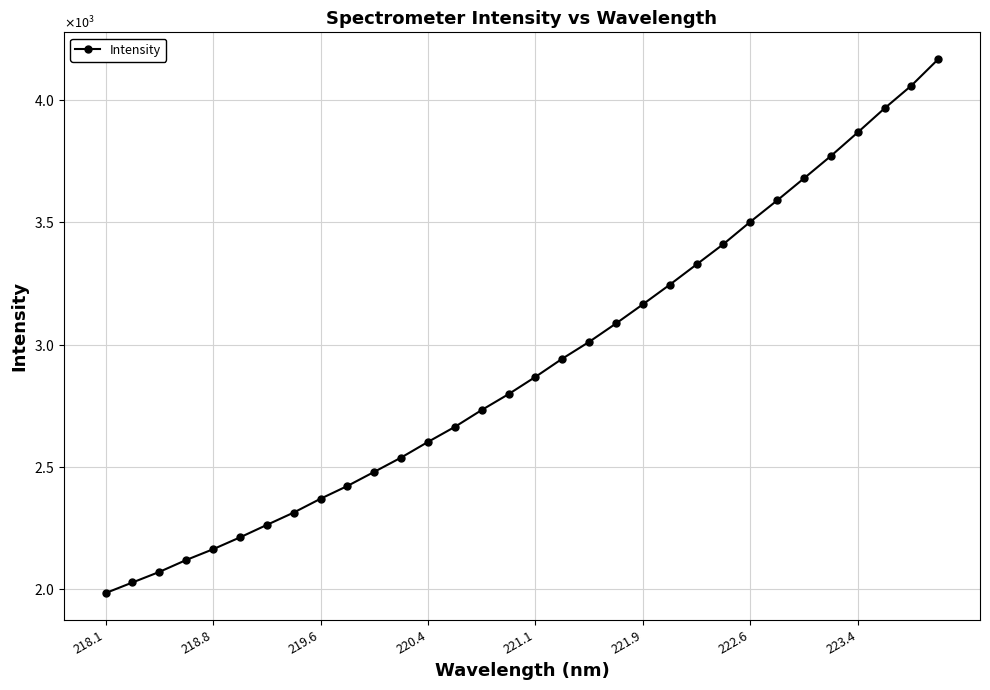

Reading right to left, transcribe all the data shown in this chart.

4168.7	4060.3	3967.2	3868.5	3772.0	3680.6	3590.2	3502.6	3411.4	3328.1	3245.0	3164.8	3086.4	3011.1	2942.3	2867.8	2797.2	2732.2	2663.2	2601.7	2537.5	2479.2	2421.3	2369.0	2312.4	2262.0	2210.9	2162.5	2118.4	2069.7	2026.4	1983.0